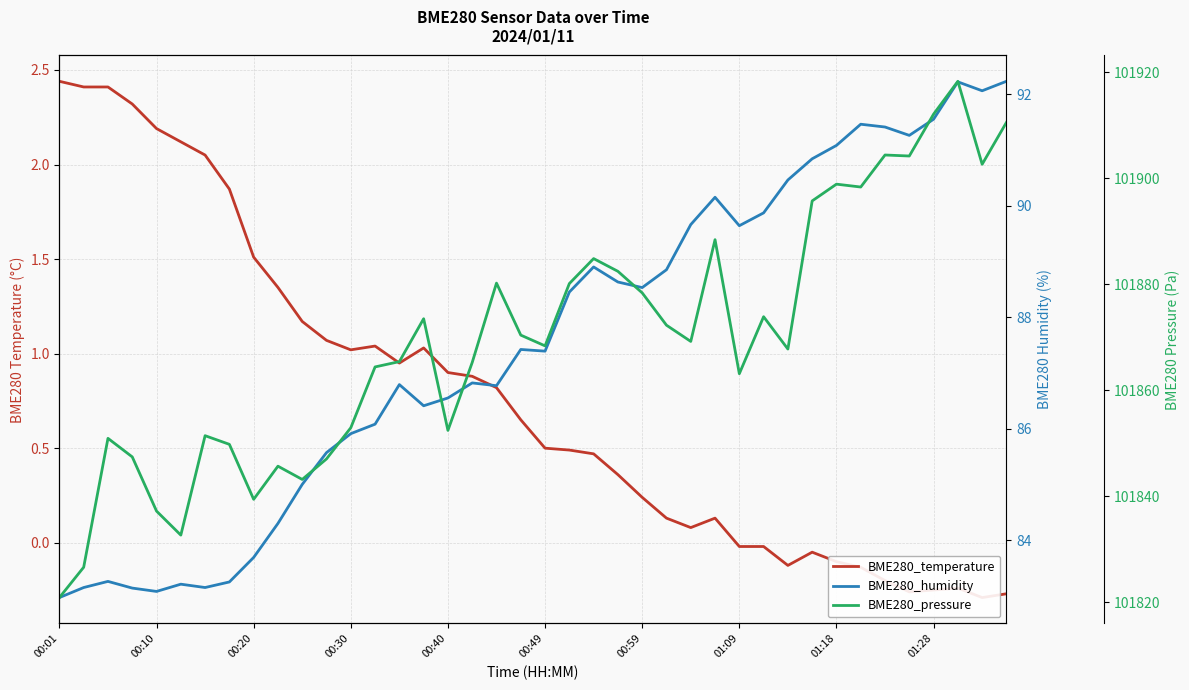

True or false: BME280_humidity has more than 1 interior local peaks.

True